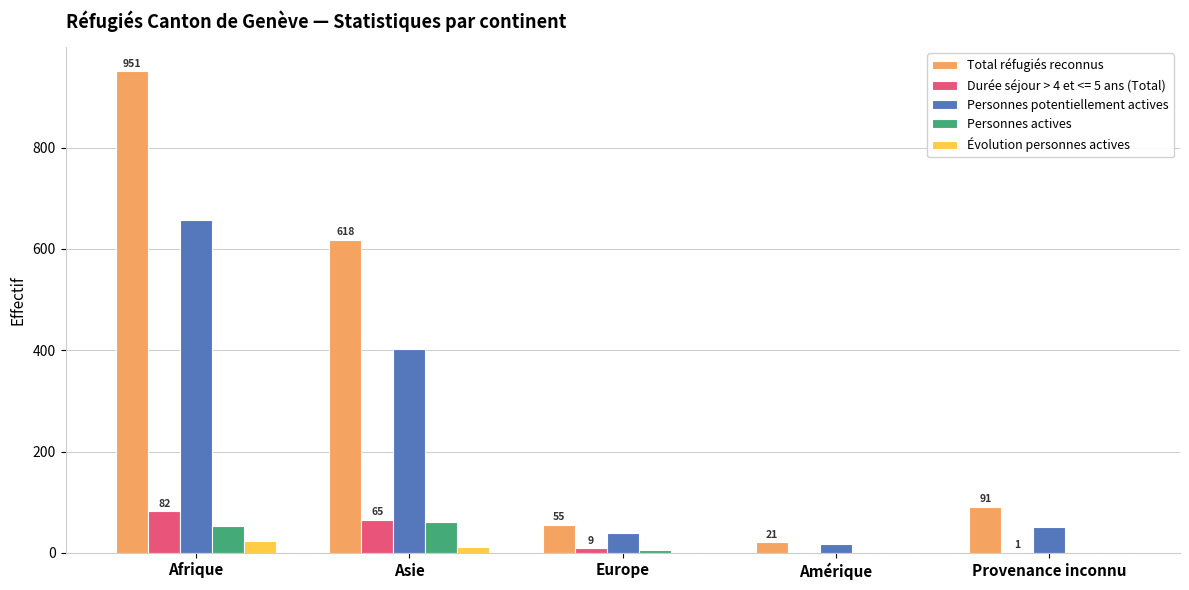

What is the total value across all series at Afrique?

1767